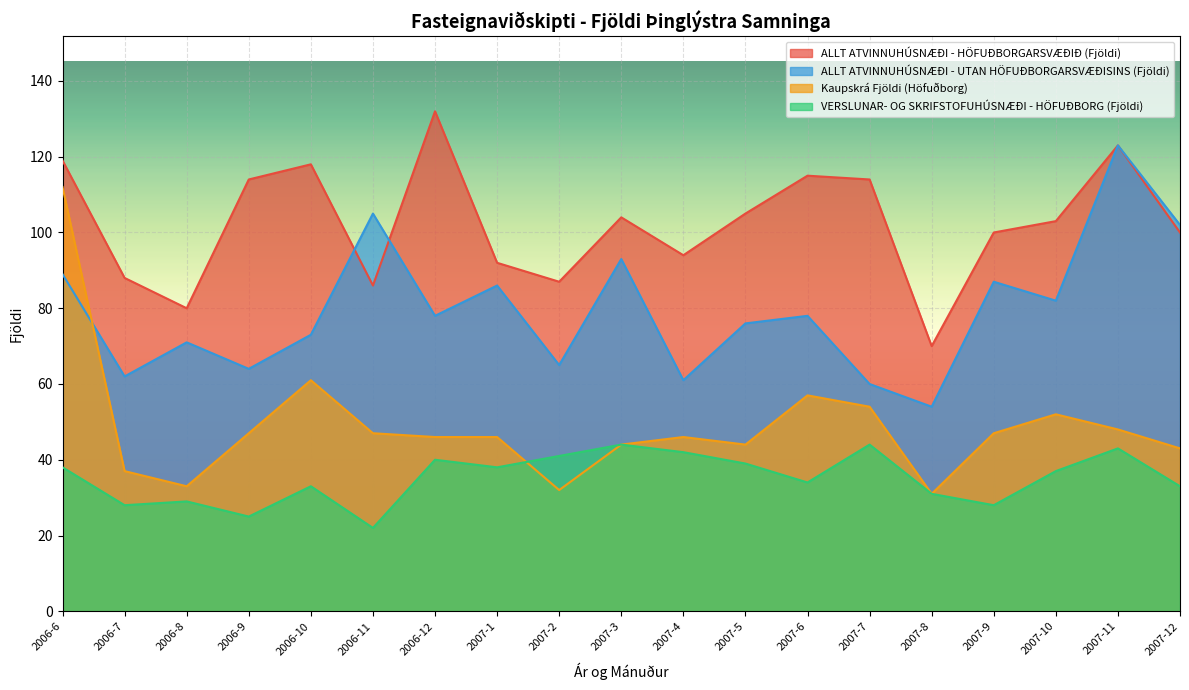

What is the average value of the Kaupskrá Fjöldi (Höfuðborg) series?

49